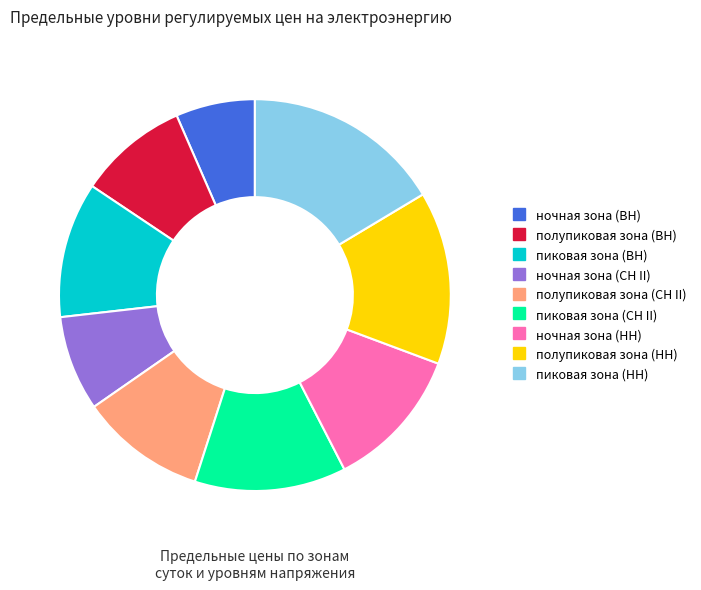

What is the largest slice in the pie chart?

пиковая зона (НН)